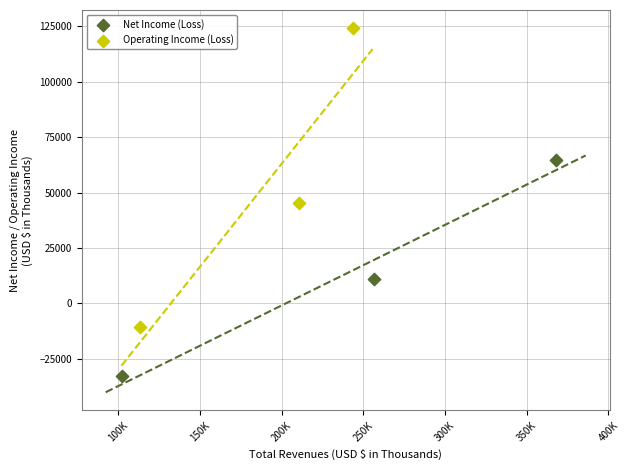

Which series has the largest Y range (max minus min)?

Operating Income (Loss)